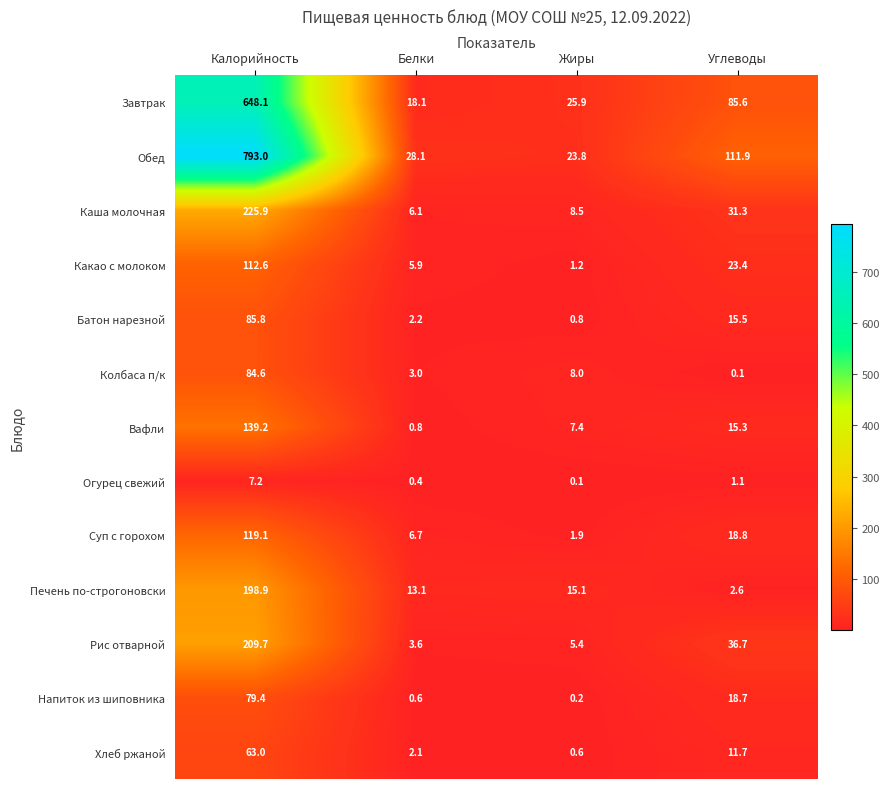

Which series changed the most between Калорийность and Углеводы?

Обед